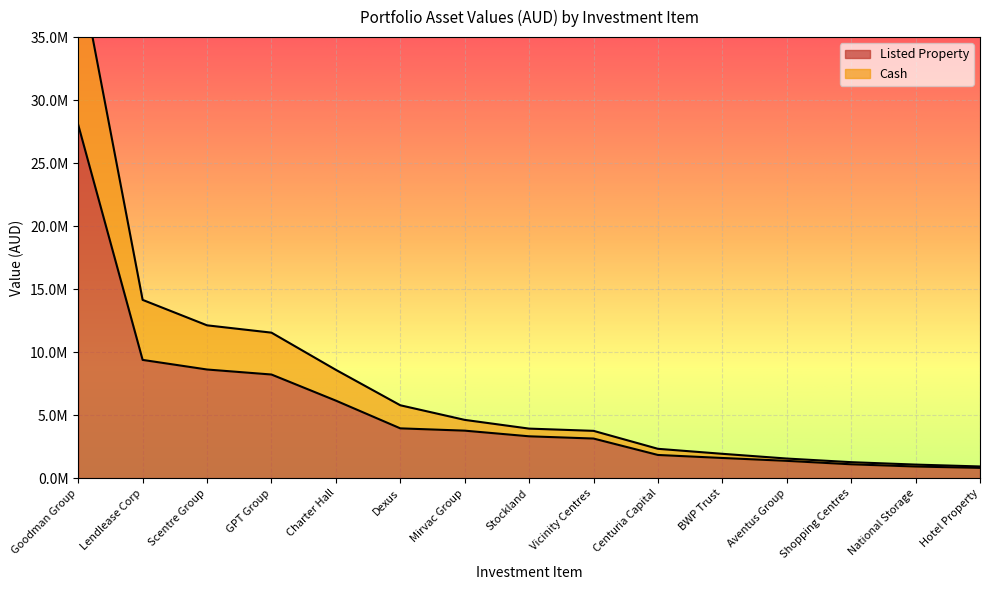

What is the value of the Cash point at the 5th from the left?

8595369.8